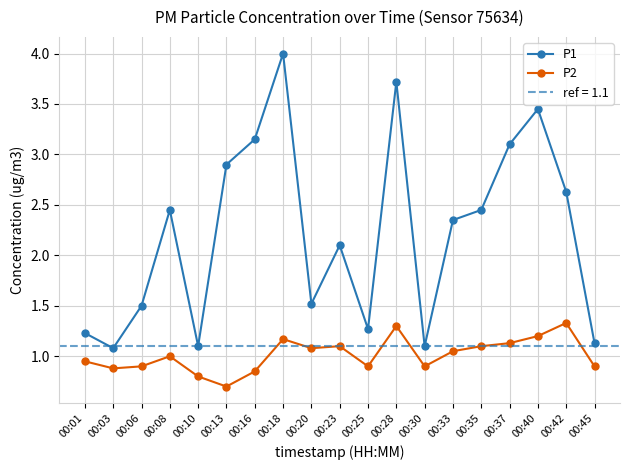

What is the approximate value of P2 at 00:03?

0.9